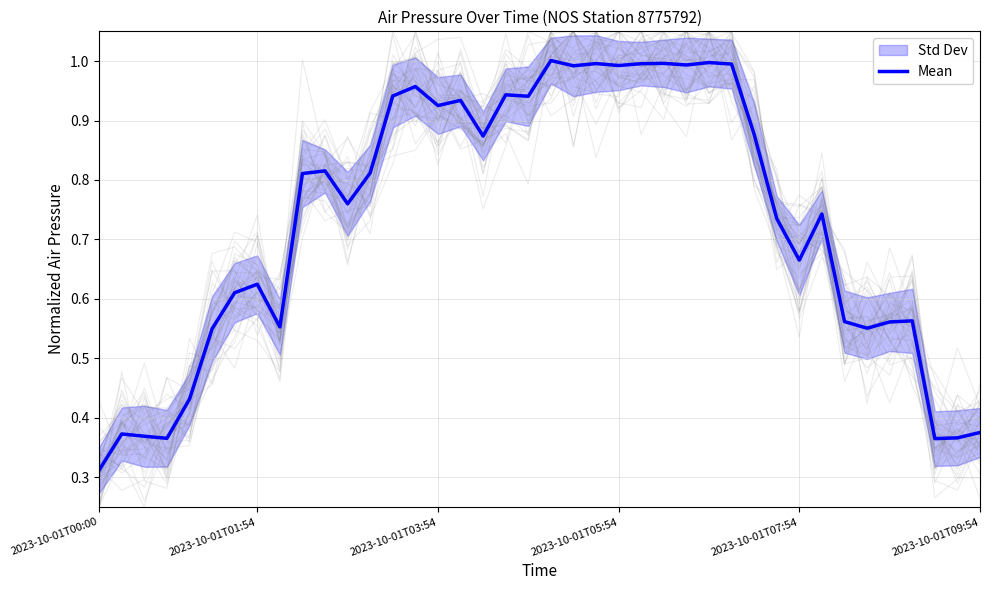

What is the greatest value displayed?

1.0